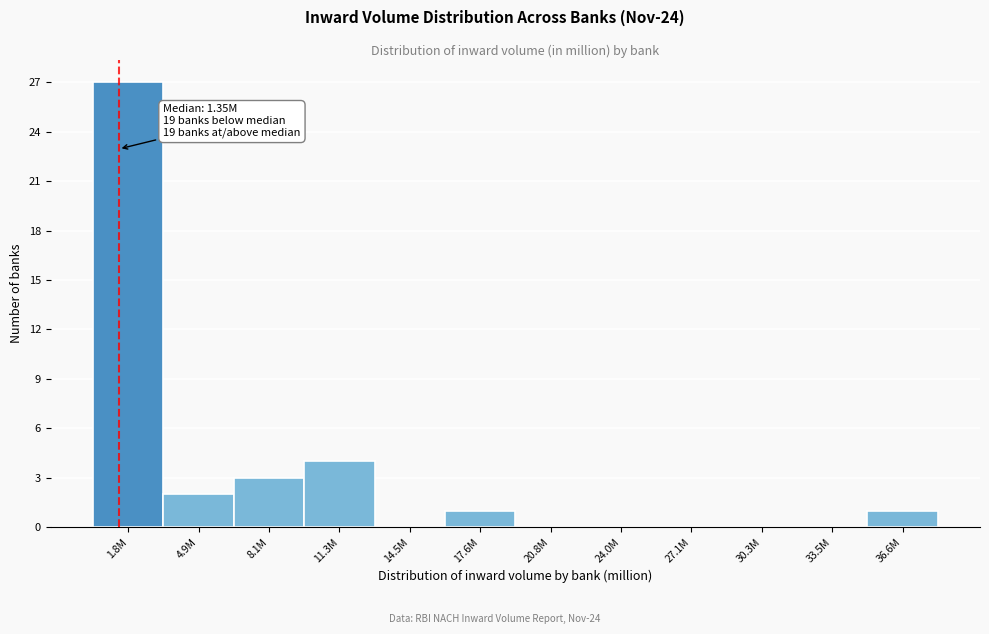

Reading right to left, extract all data points from this chart.

36.6M=1	33.5M=0	30.3M=0	27.1M=0	24.0M=0	20.8M=0	17.6M=1	14.5M=0	11.3M=4	8.1M=3	4.9M=2	1.8M=27